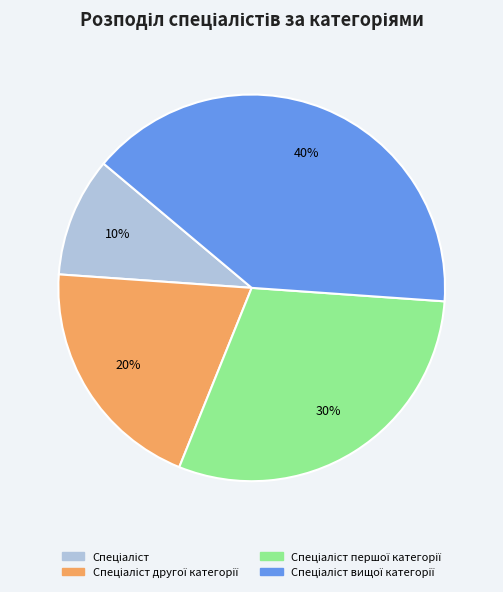

Is there any slice that represents more than half of the pie?

No